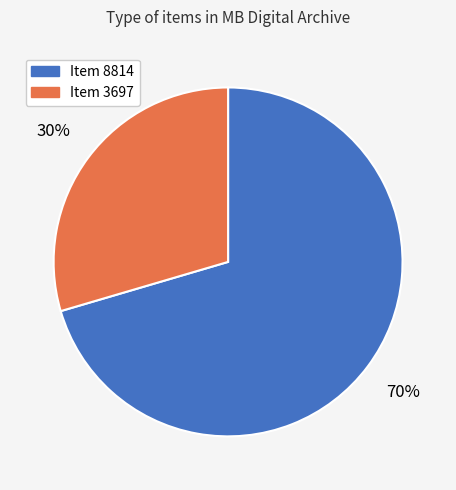

How many slices are in this pie chart?

2